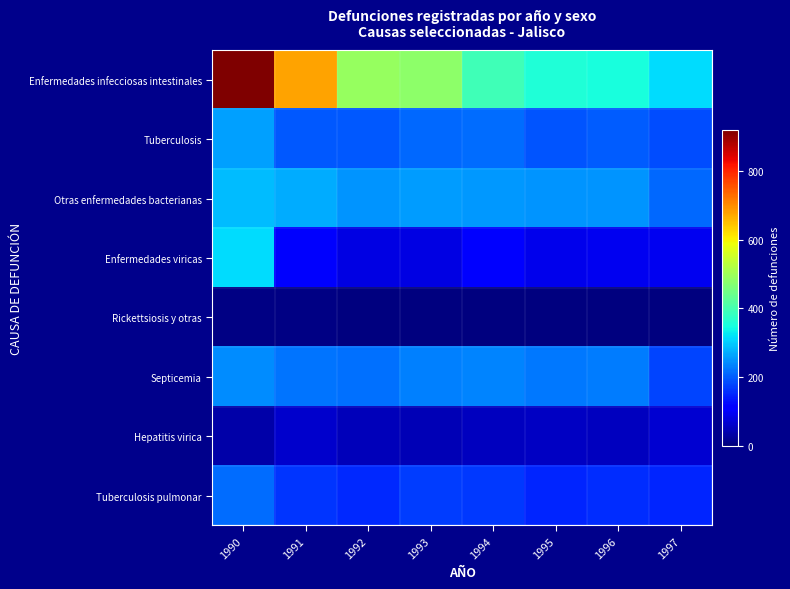

Reading right to left, transcribe all the data shown in this chart.

Enfermedades infecciosas intestinales: 1997=315	1996=352	1995=359	1994=392	1993=478	1992=490	1991=677	1990=920
Tuberculosis: 1997=185	1996=201	1995=193	1994=213	1993=209	1992=196	1991=195	1990=261
Otras enfermedades bacterianas: 1997=210	1996=249	1995=249	1994=255	1993=256	1992=249	1991=273	1990=286
Enfermedades viricas: 1997=92	1996=93	1995=88	1994=105	1993=80	1992=80	1991=101	1990=314
Rickettsiosis y otras: 1997=1	1996=2	1995=2	1994=3	1993=3	1992=3	1991=4	1990=4
Septicemia: 1997=178	1996=228	1995=225	1994=236	1993=232	1992=216	1991=220	1990=241
Hepatitis virica: 1997=65	1996=52	1995=55	1994=53	1993=46	1992=50	1991=62	1990=35
Tuberculosis pulmonar: 1997=150	1996=157	1995=149	1994=166	1993=170	1992=151	1991=164	1990=214